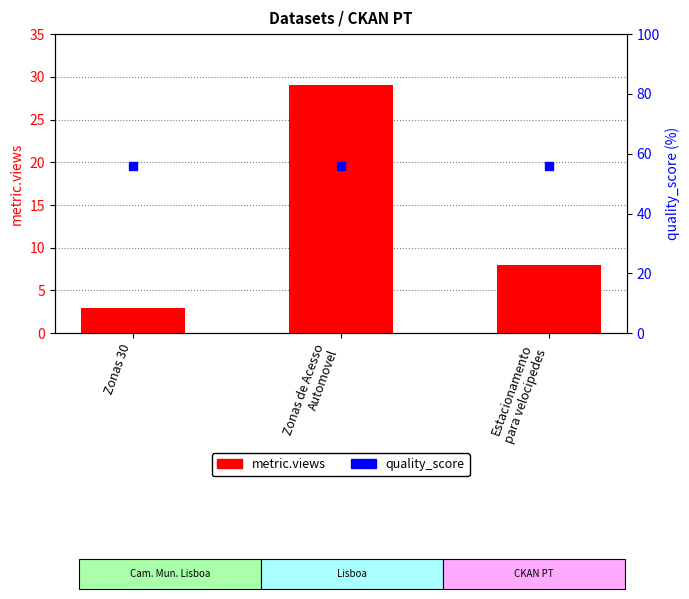

What is the total value across all series at Estacionamento
para velocipedes?

64.0